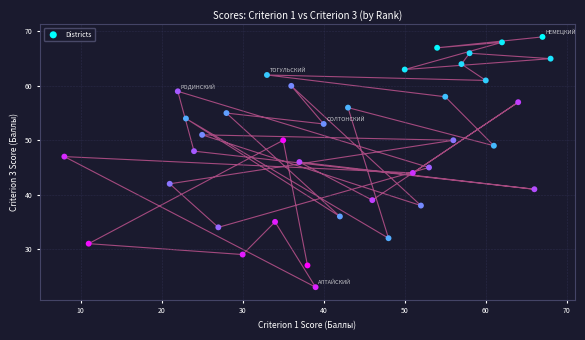

What is the range of Y values (max minus min)?

46